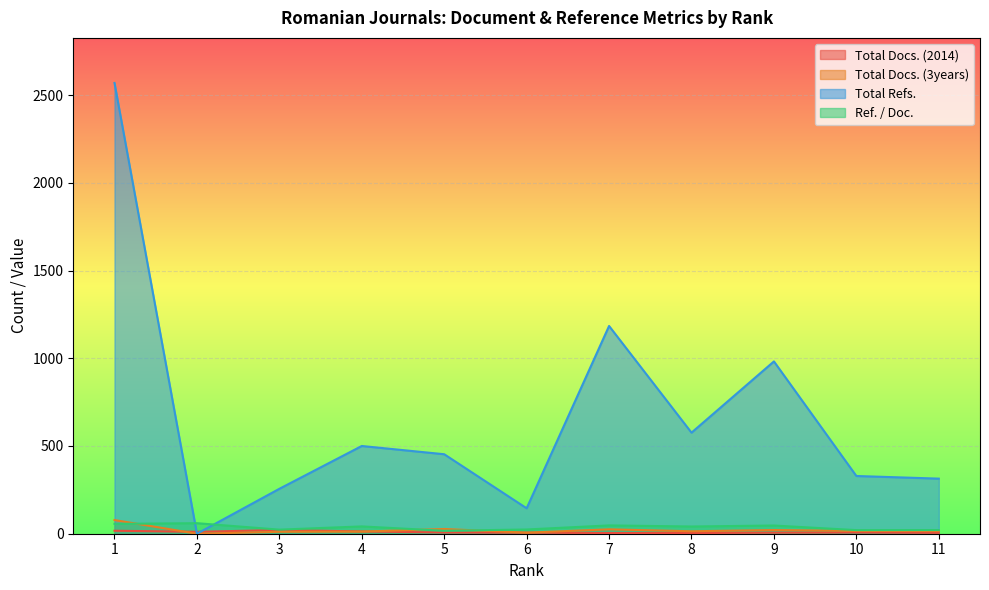

At which label is Total Docs. (2014) closest to 12?

2